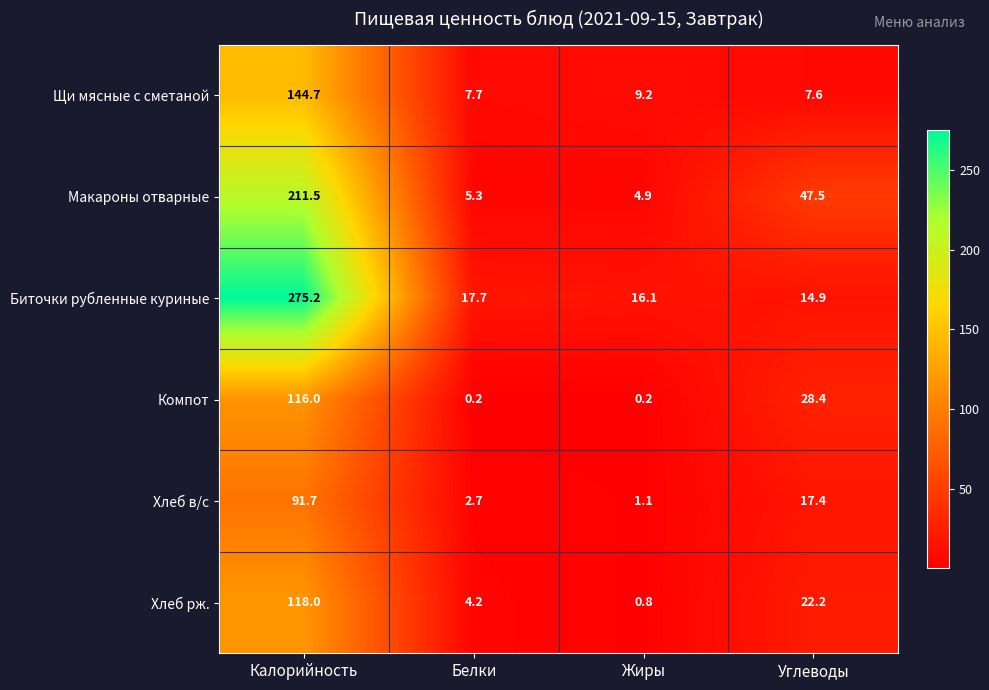

Is it true that Компот equals 116.0 at Калорийность?

True